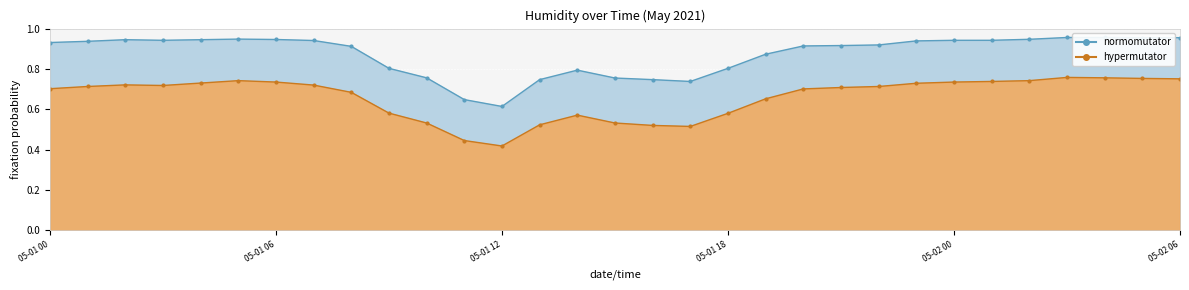

Reading right to left, what are all the values shown in this chart?

normomutator: 05-02 06=1.0	05-02 05=1.0	05-02 04=1.0	05-02 03=1.0	05-02 02=0.9	05-02 01=0.9	05-02 00=0.9	05-01 23=0.9	05-01 22=0.9	05-01 21=0.9	05-01 20=0.9	05-01 19=0.9	05-01 18=0.8	05-01 17=0.7	05-01 16=0.7	05-01 15=0.8	05-01 14=0.8	05-01 13=0.7	05-01 12=0.6	05-01 11=0.6	05-01 10=0.8	05-01 09=0.8	05-01 08=0.9	05-01 07=0.9	05-01 06=0.9	05-01 05=0.9	05-01 04=0.9	05-01 03=0.9	05-01 02=0.9	05-01 01=0.9	05-01 00=0.9
hypermutator: 05-02 06=0.8	05-02 05=0.8	05-02 04=0.8	05-02 03=0.8	05-02 02=0.7	05-02 01=0.7	05-02 00=0.7	05-01 23=0.7	05-01 22=0.7	05-01 21=0.7	05-01 20=0.7	05-01 19=0.7	05-01 18=0.6	05-01 17=0.5	05-01 16=0.5	05-01 15=0.5	05-01 14=0.6	05-01 13=0.5	05-01 12=0.4	05-01 11=0.4	05-01 10=0.5	05-01 09=0.6	05-01 08=0.7	05-01 07=0.7	05-01 06=0.7	05-01 05=0.7	05-01 04=0.7	05-01 03=0.7	05-01 02=0.7	05-01 01=0.7	05-01 00=0.7